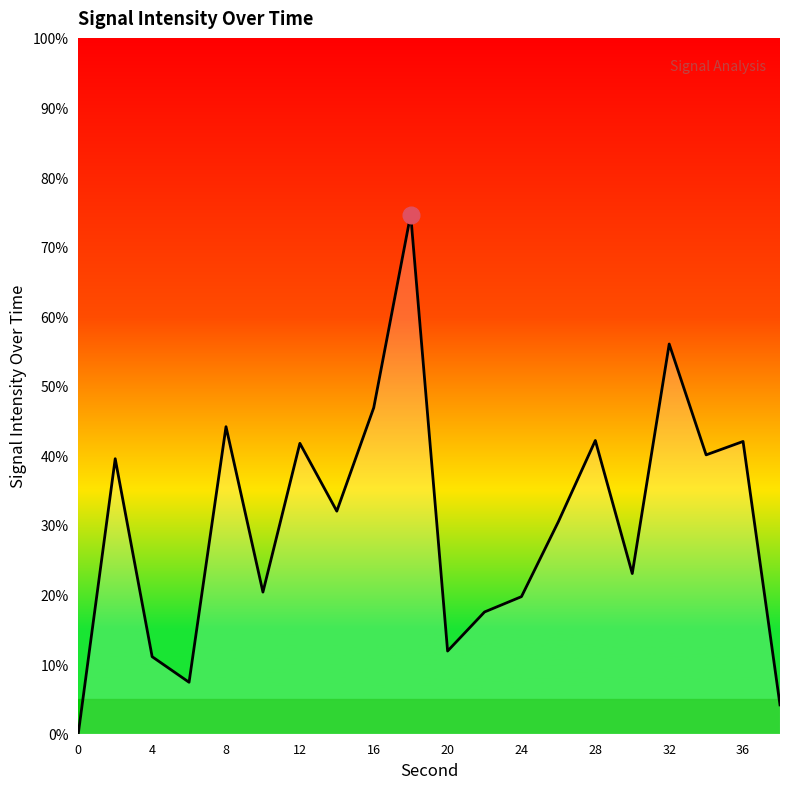

What is the difference between the maximum and minimum values?

74.6